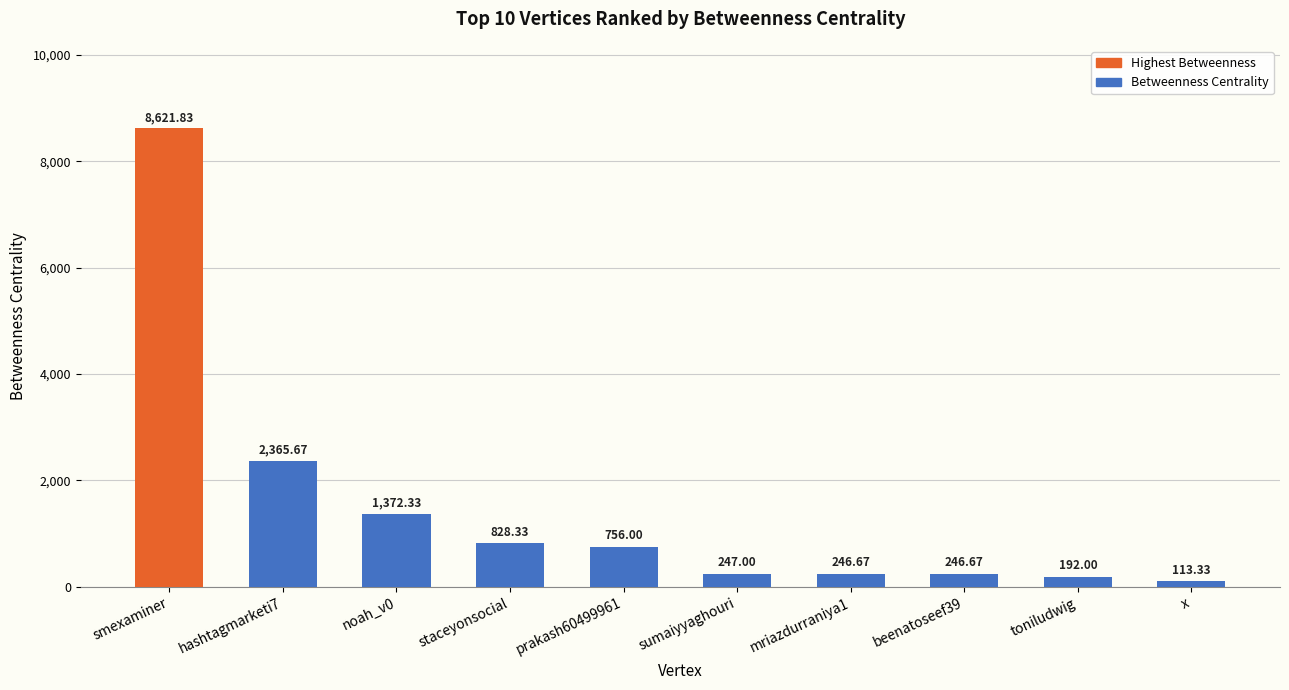

What is the change in value from smexaminer to x?

-8508.5